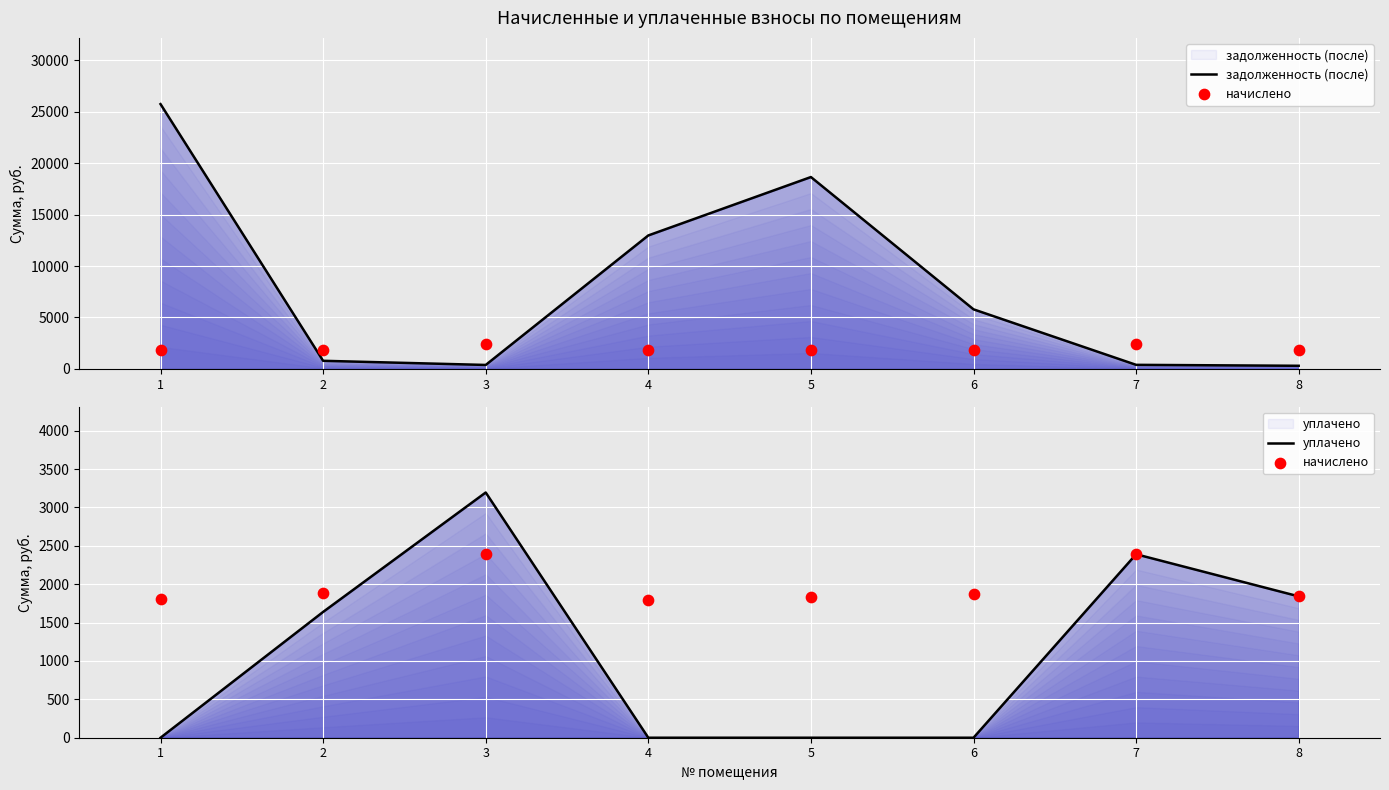

Which series contains the lowest Y value?

уплачено